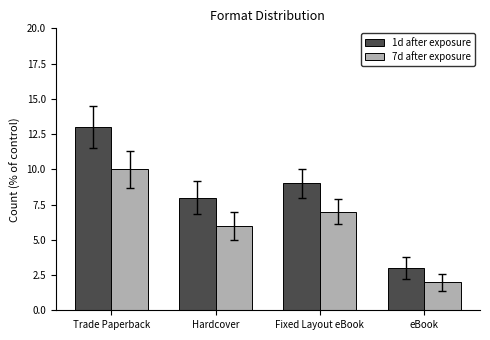

What is the value of the 7d after exposure bar at the 1st from the left?

10